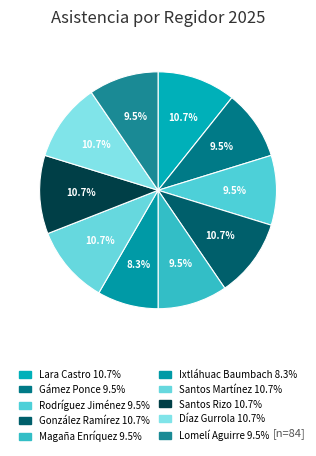

Count the number of slices in the pie.

10